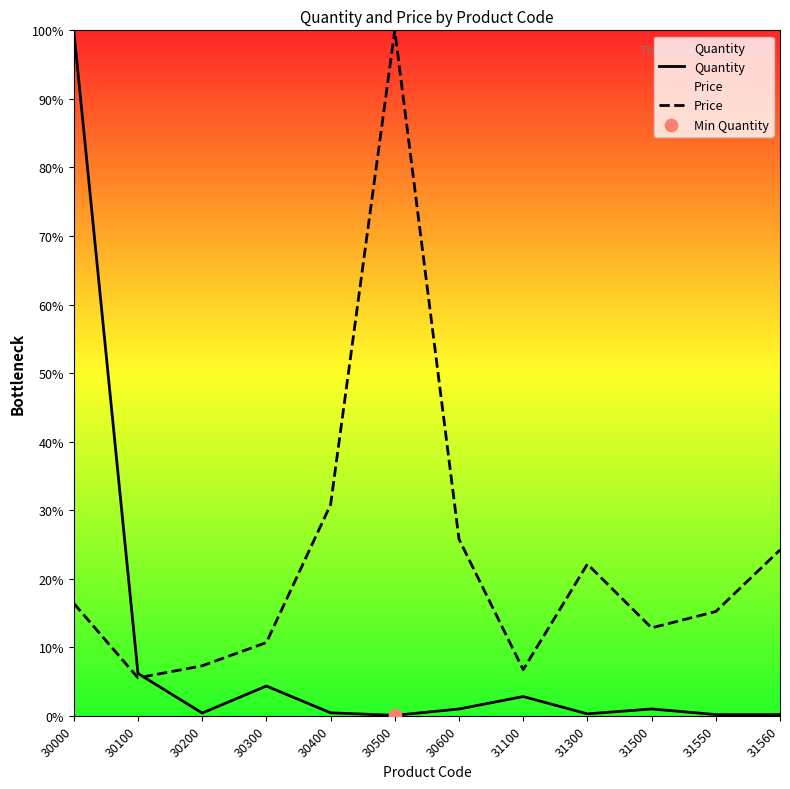

Is the value of Price at 30200 greater than the value of Quantity at 30100?

Yes